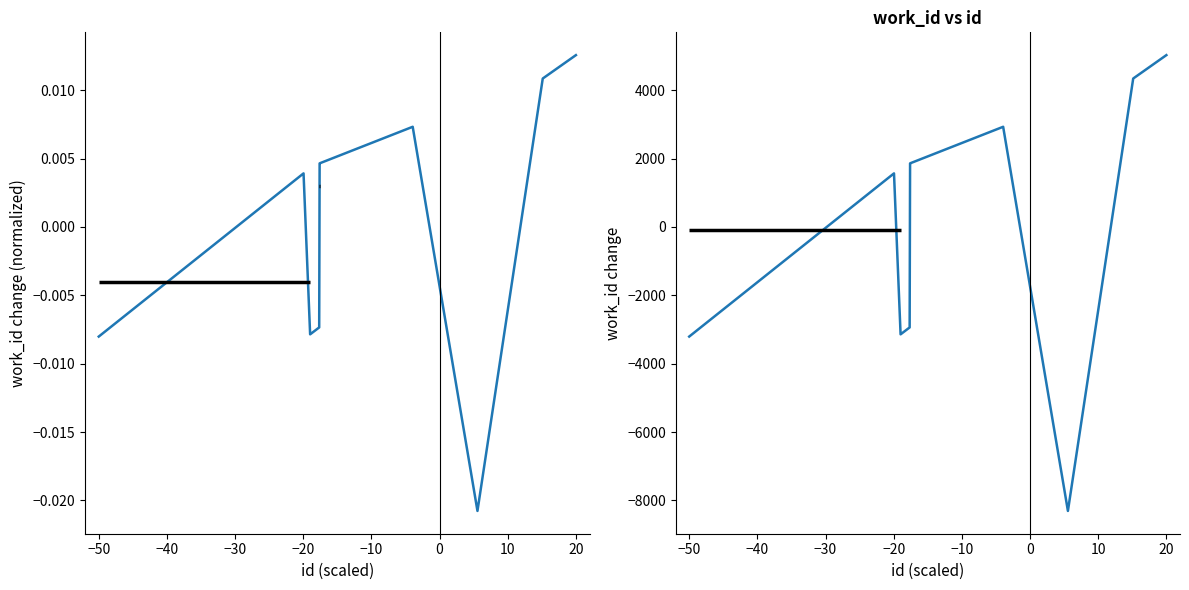

The work_id (scaled) series shows 653.4 at −20. True or false?

False